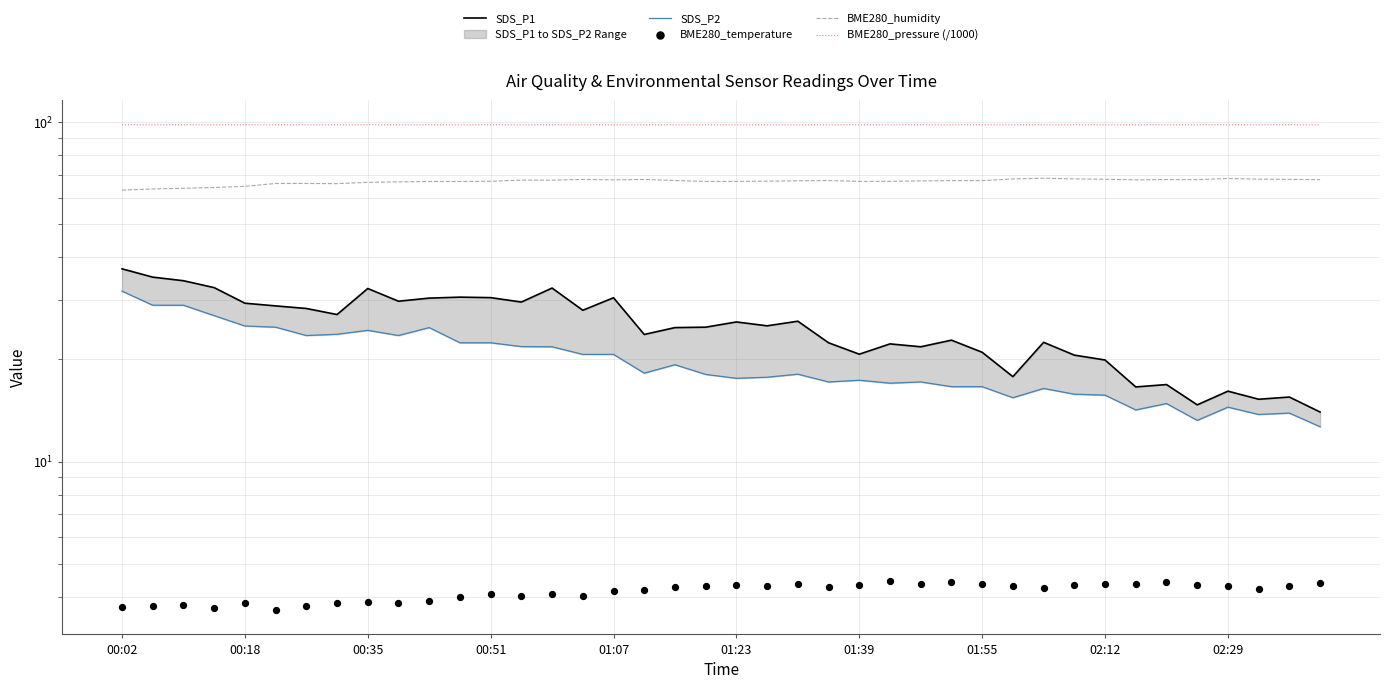

At which category is the sum across all series the highest?

00:02